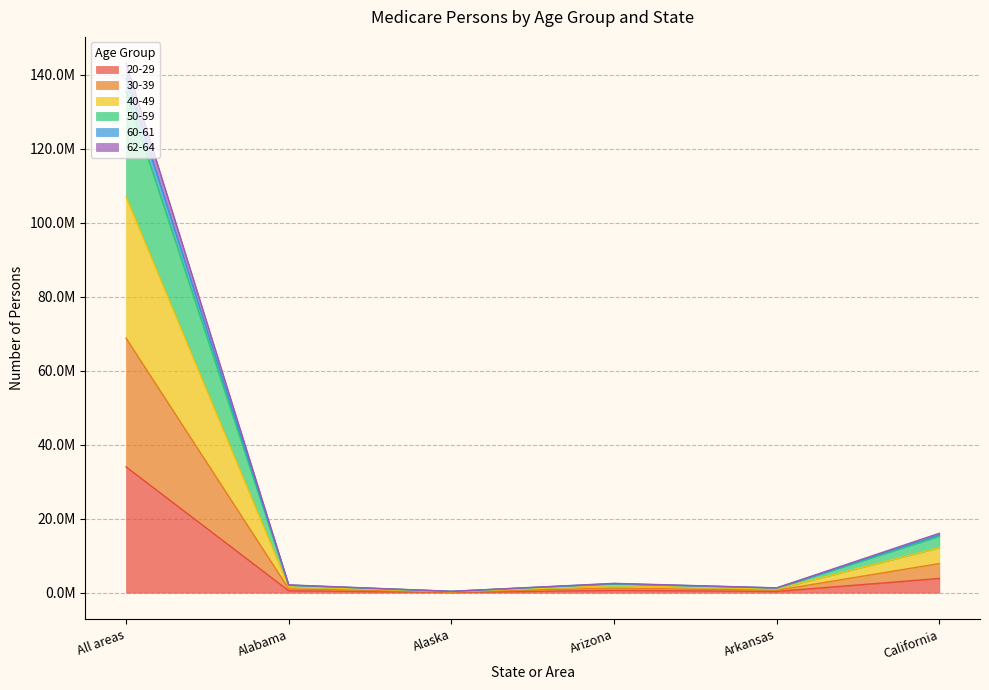

At how many categories does at least one series exceed 83207210?

1